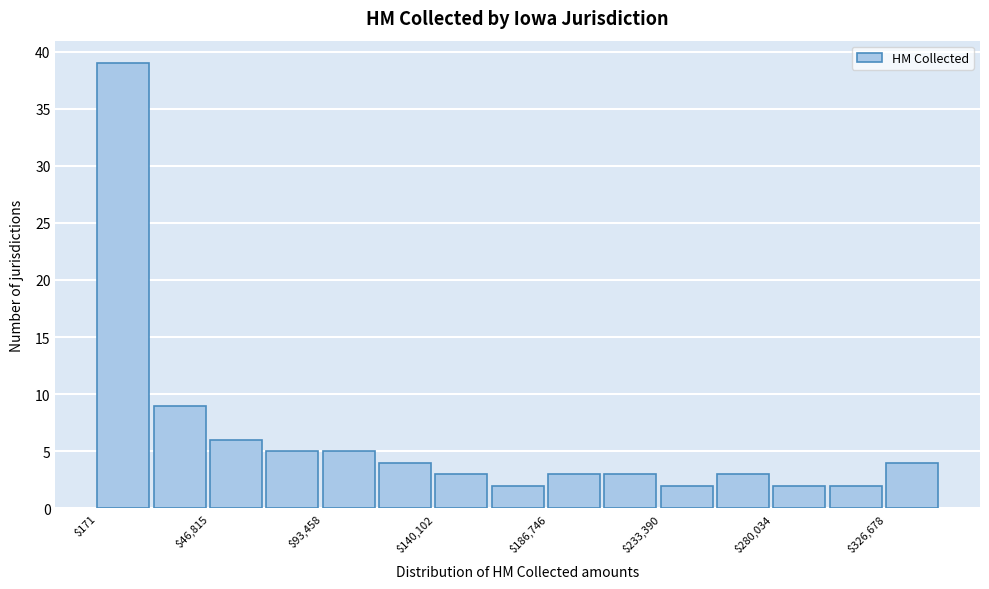

Reading left to right, list every bar in this chart as the range it spans on the x-axis followed by its height. Neither the bar edges nor the heights are printed on the chart, so give them approximately, as read against the axes.

0 to 25000: 39
25000 to 45000: 9
45000 to 70000: 6
70000 to 95000: 5
95000 to 115000: 5
115000 to 140000: 4
140000 to 165000: 3
165000 to 185000: 2
185000 to 210000: 3
210000 to 235000: 3
235000 to 255000: 2
255000 to 280000: 3
280000 to 305000: 2
305000 to 325000: 2
325000 to 350000: 4